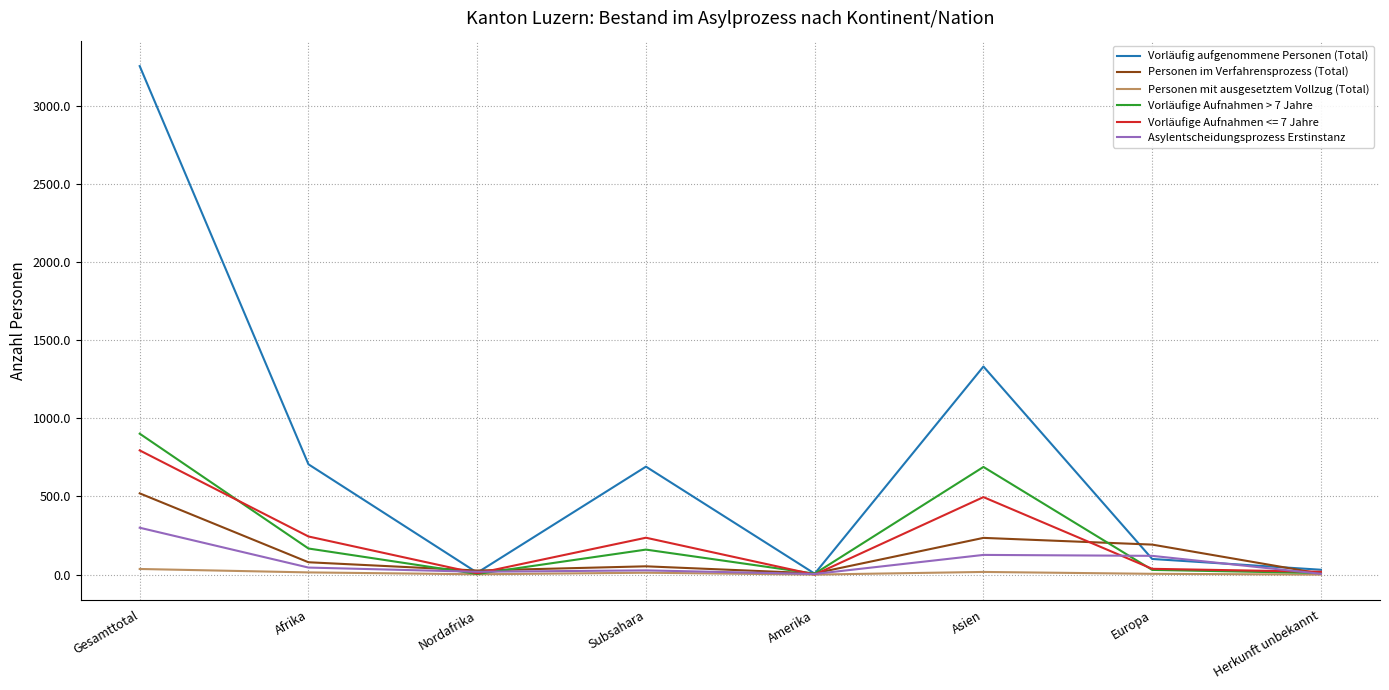

What is the difference between the highest and lowest values at Gesamttotal?

3219